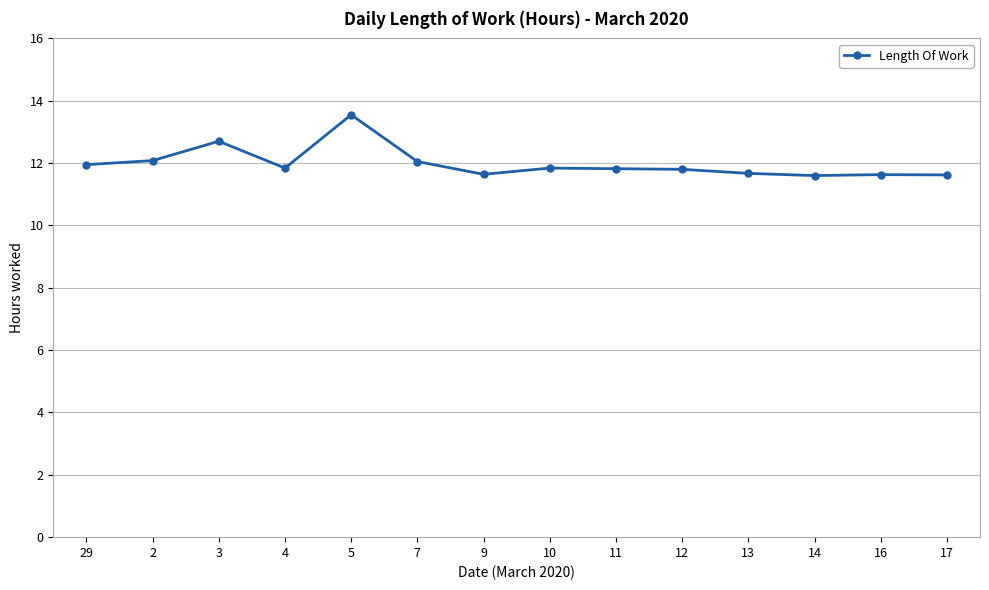

What is the minimum value shown in the chart?

11.6